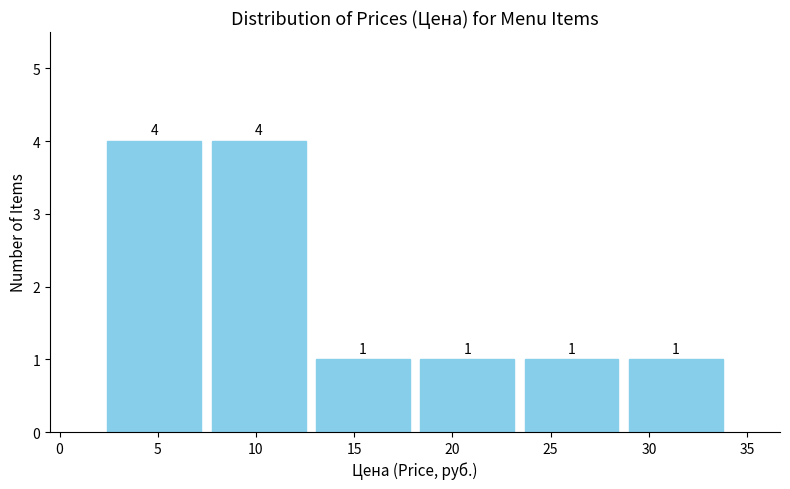

Reading left to right, list every bar in this chart as the range it spans on the x-axis followed by its height. The bar edges are not printed on the chart, so give them approximately, as read against the axis.

2.0 to 7.5: 4
7.5 to 13.0: 4
13.0 to 18.0: 1
18.0 to 23.5: 1
23.5 to 28.5: 1
28.5 to 34.0: 1